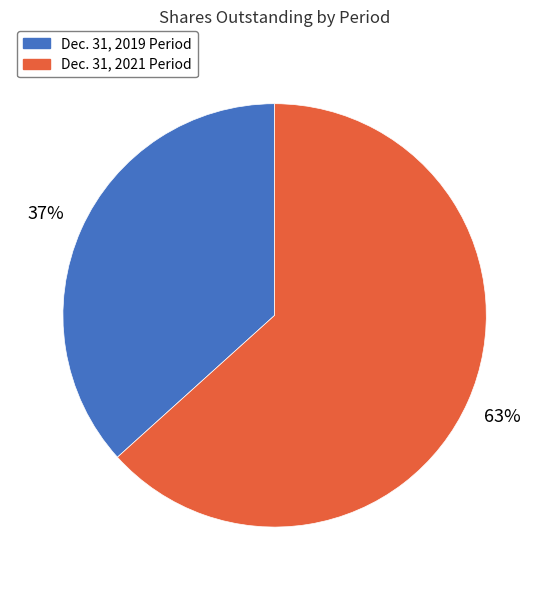

Which slice is the smallest?

Dec. 31, 2019 (6397)